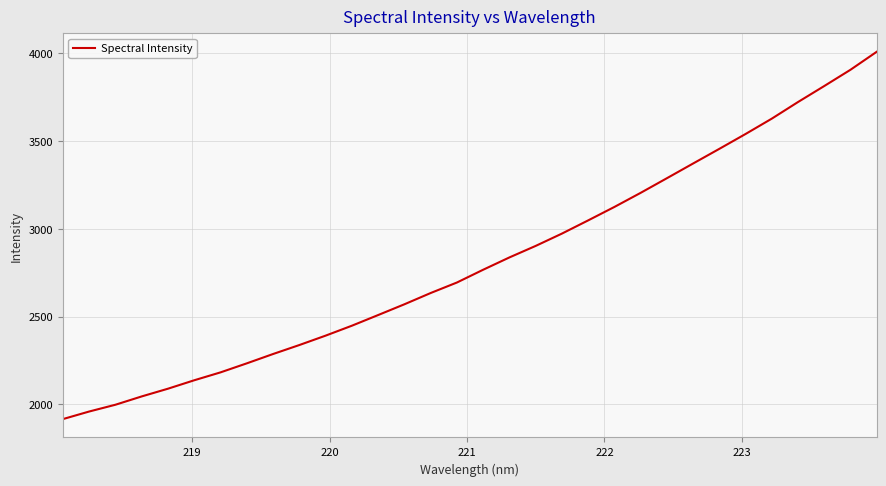

What is the smallest value displayed?

1916.2